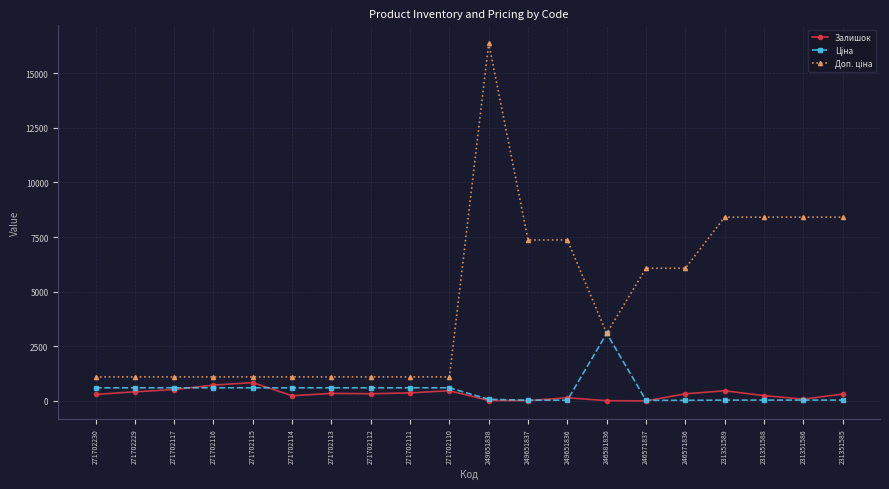

Is this an area chart (filled region under the line)?

No